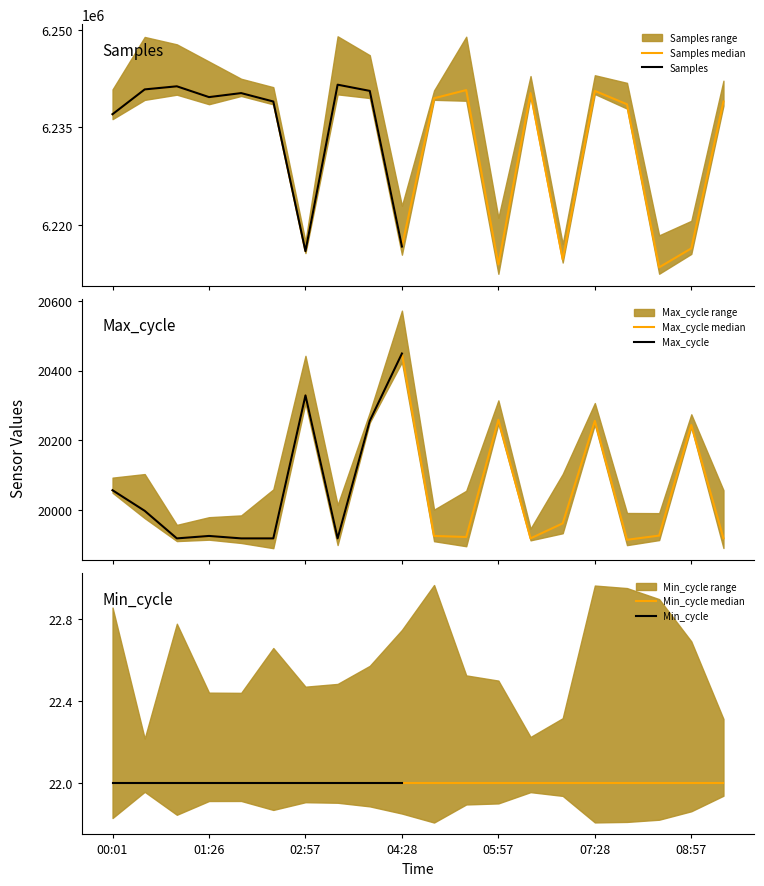

Is it true that Samples equals 6241577 at 03:28?

True